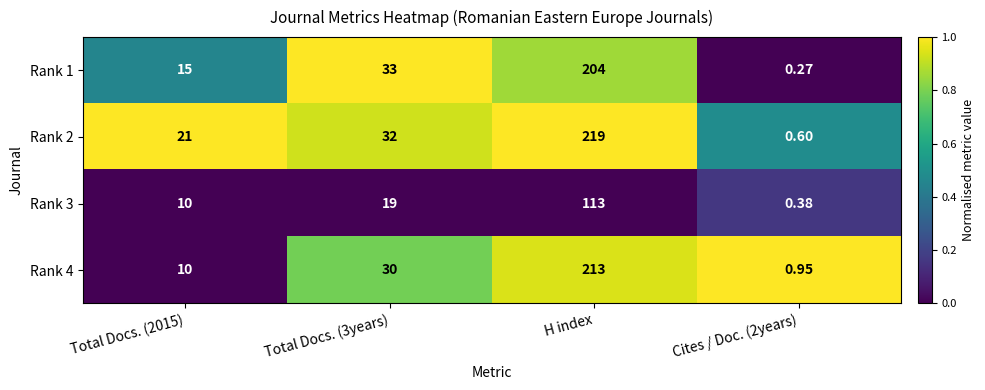

Which series changed the most between Total Docs. (2015) and Cites / Doc. (2years)?

Rank 2